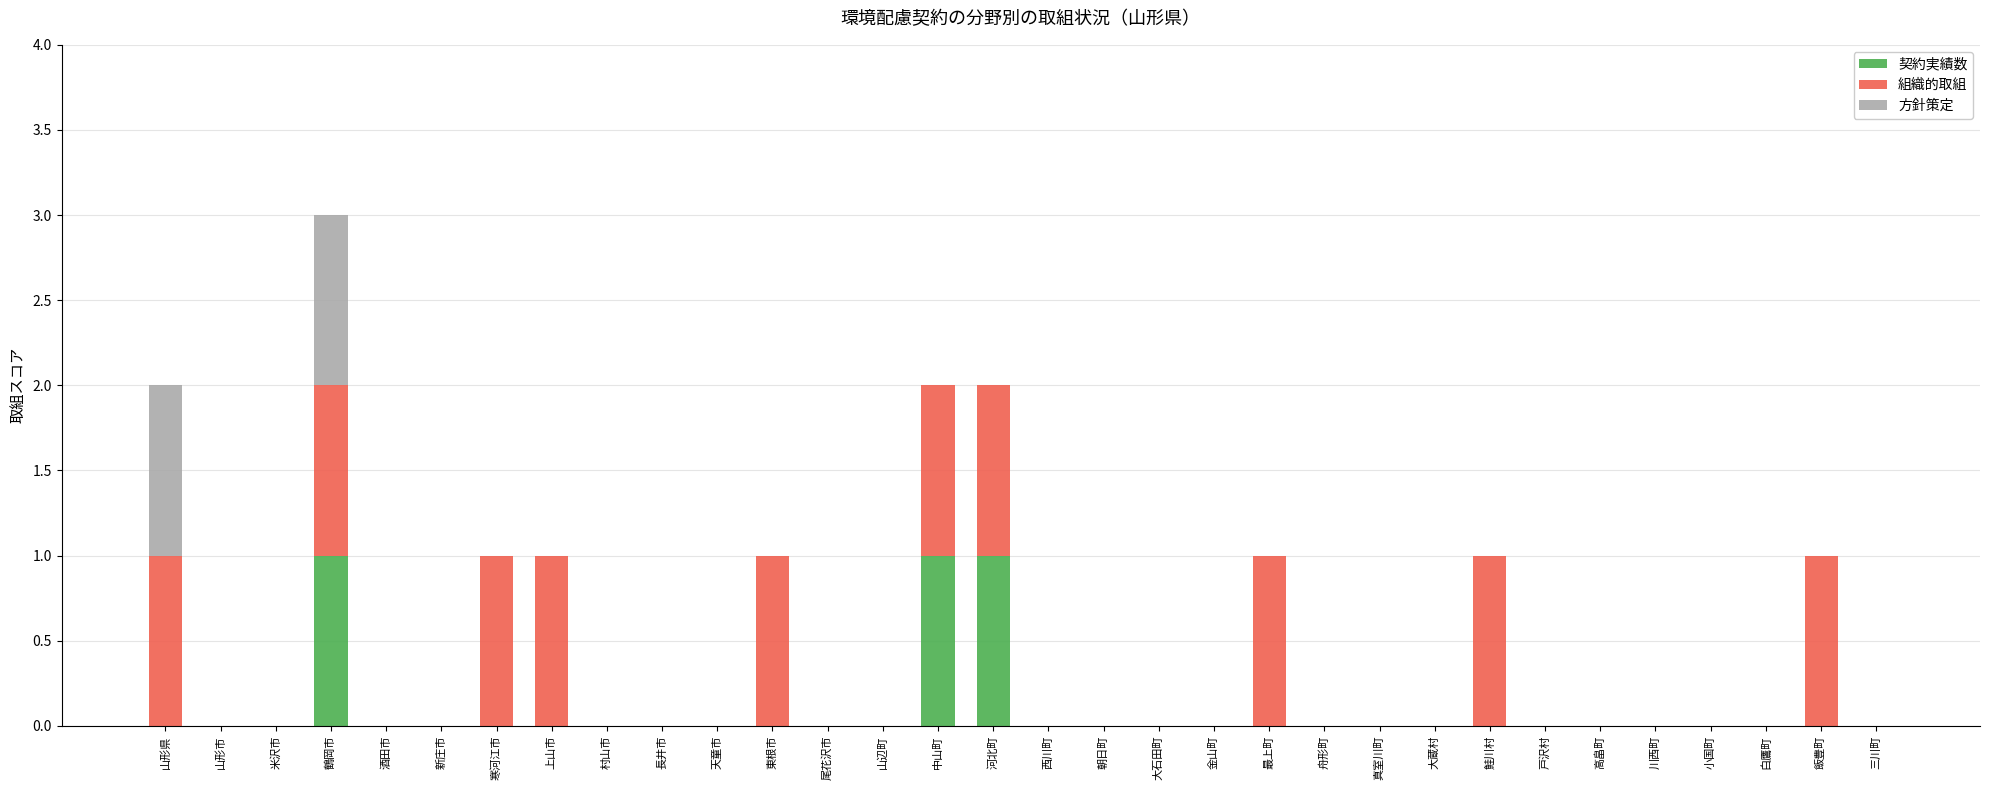

True or false: 契約実績数 has a value of -1 at 最上町.

False